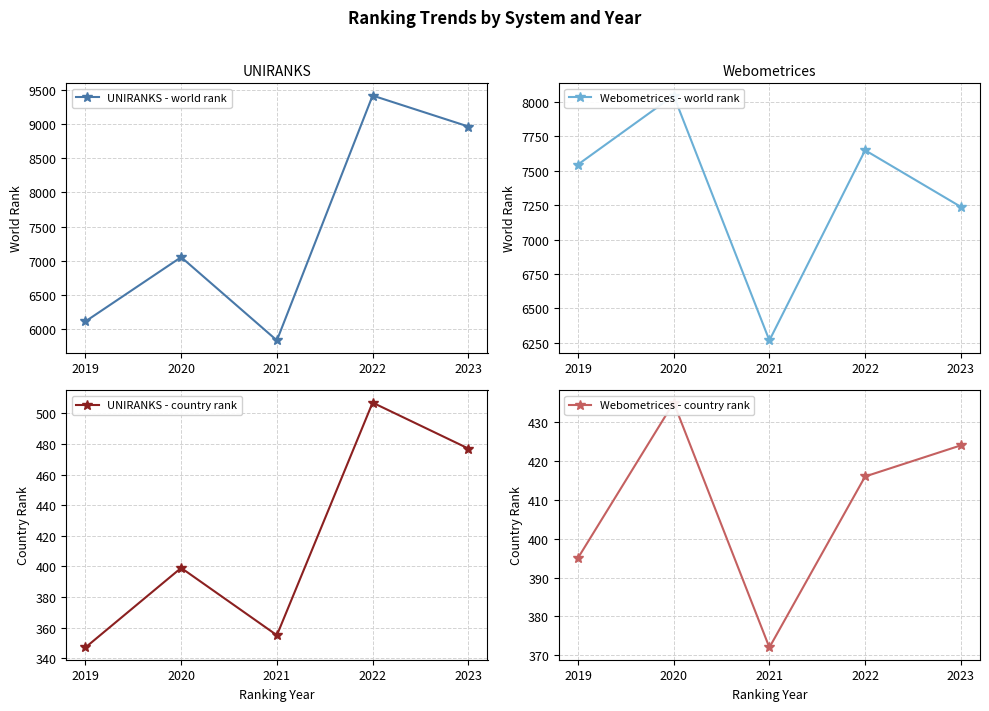

The UNIRANKS - country rank series shows 355 at 2021. True or false?

True